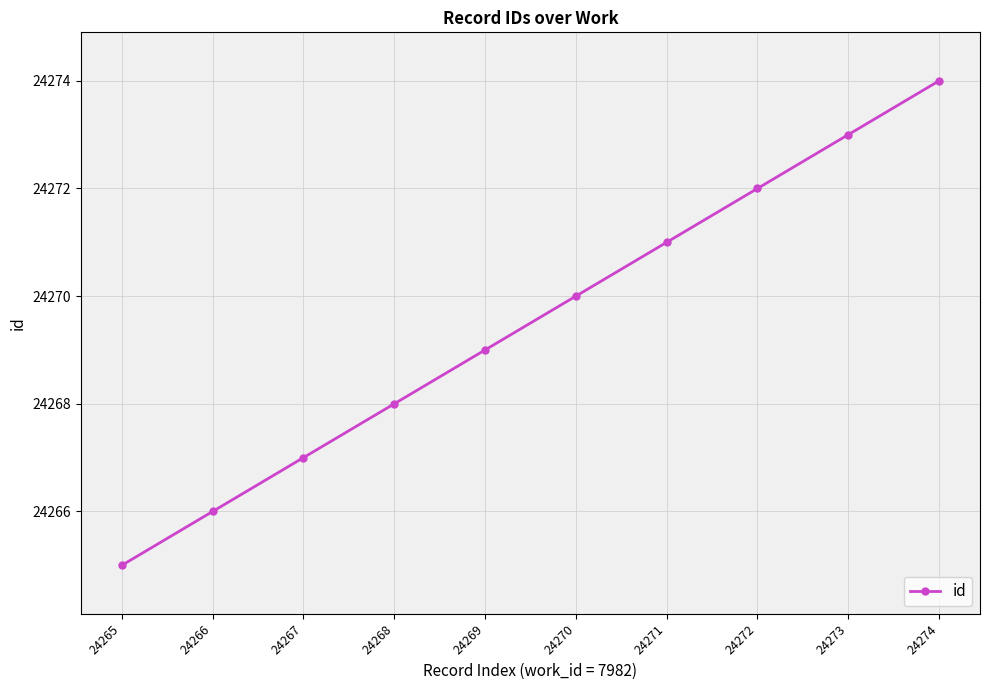

What is the sum of all values?

242695